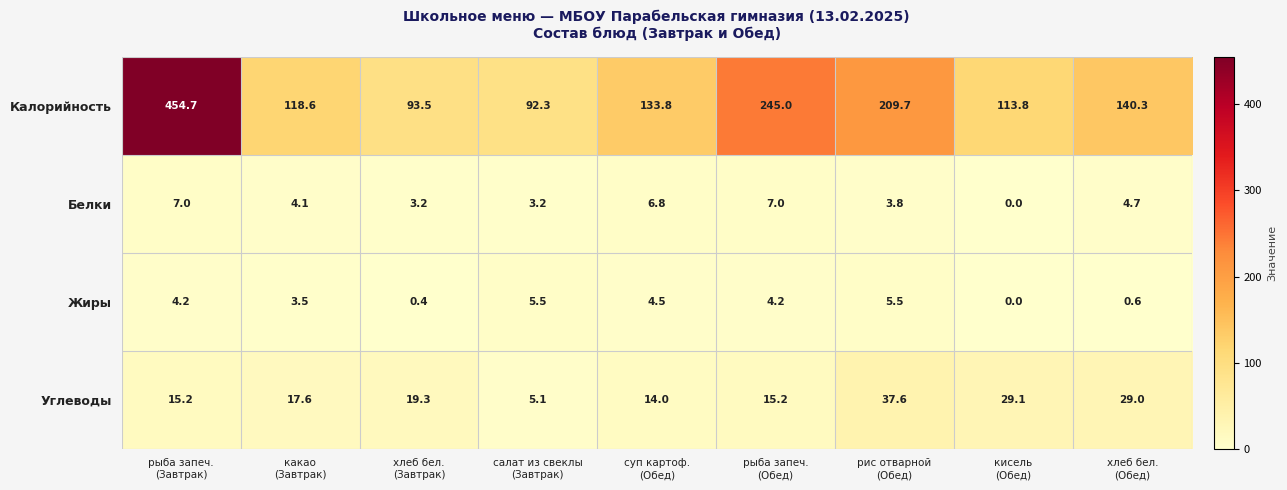

What is the sum of all Жиры values?

28.4